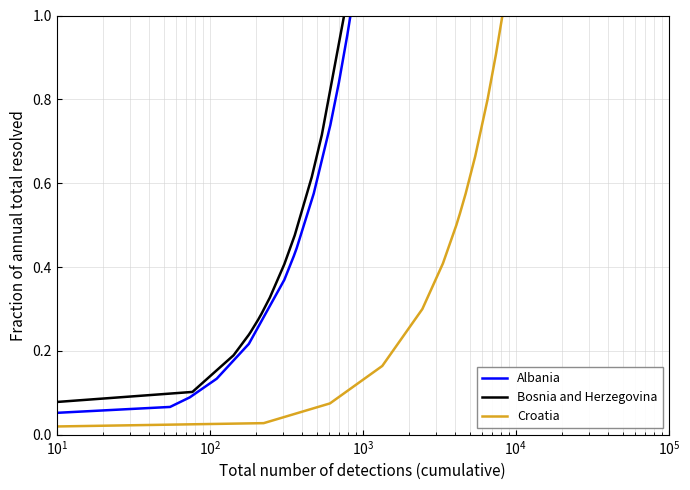

Which series ends up on top after the final intersection of Bosnia and Herzegovina and Croatia?

Croatia